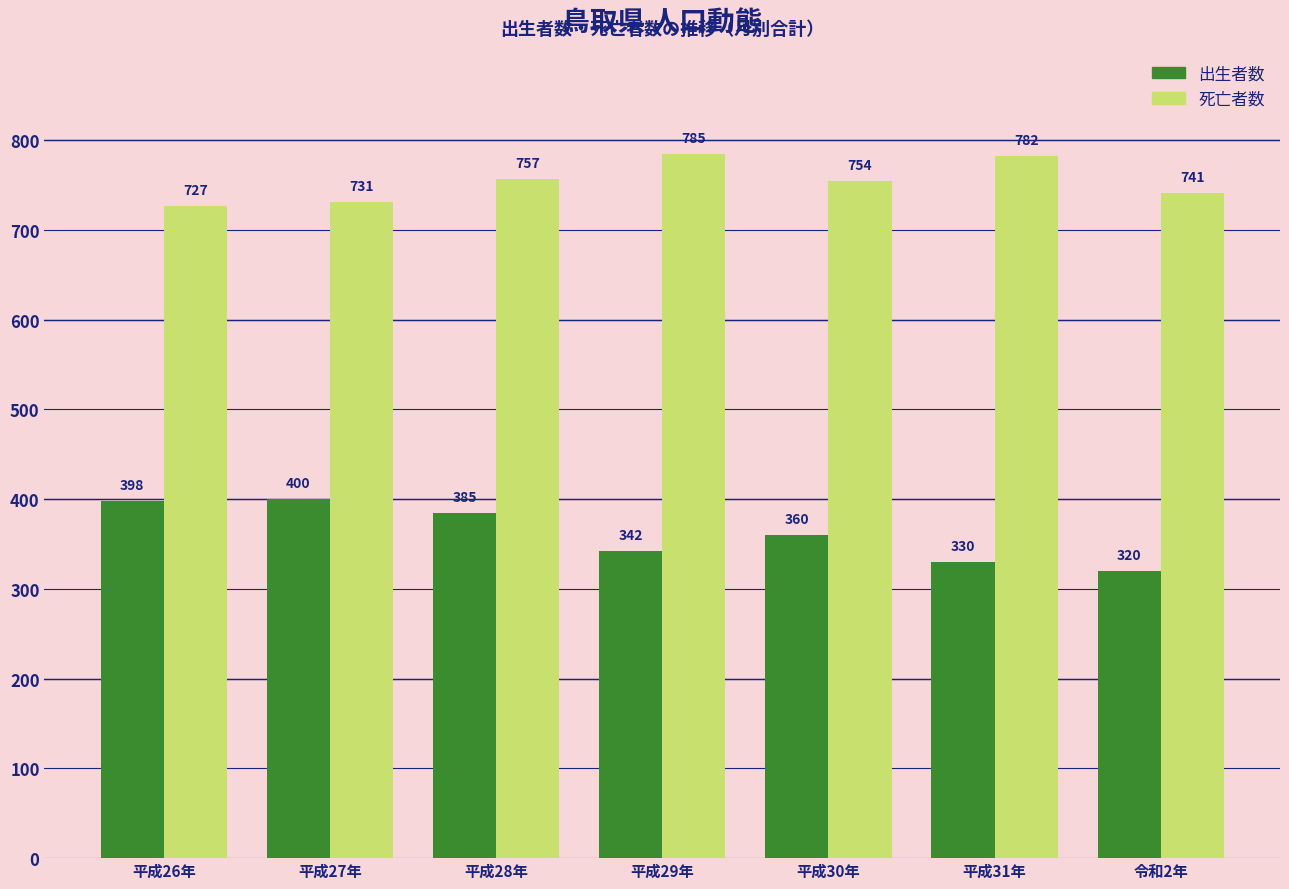

Reading left to right, transcribe all the data shown in this chart.

出生者数: 398	400	385	342	360	330	320
死亡者数: 727	731	757	785	754	782	741